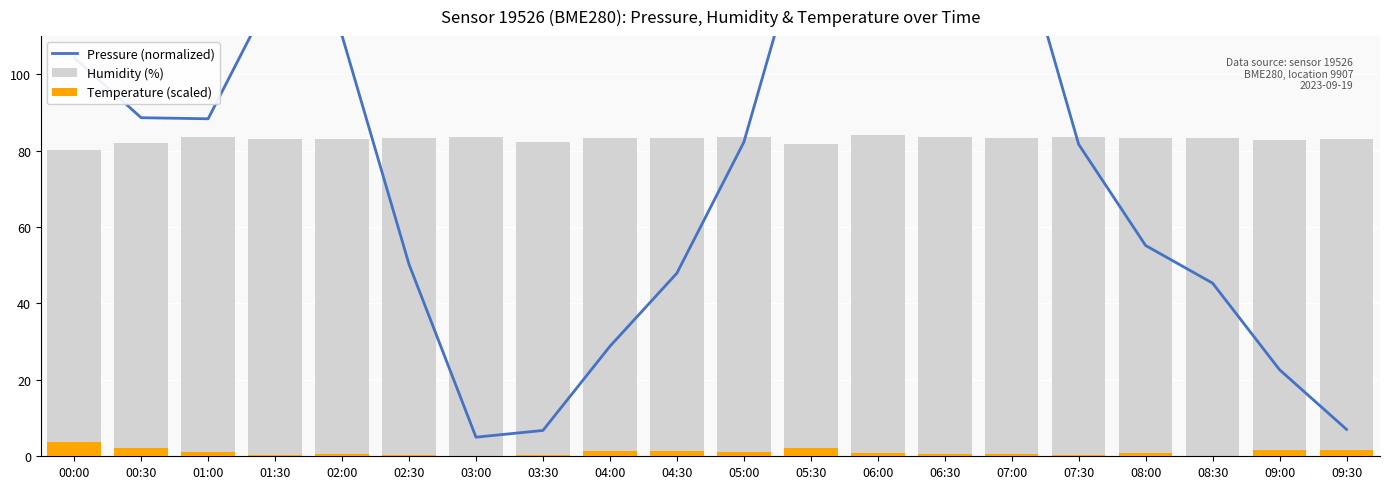

How many distinct data groups are displayed?

3